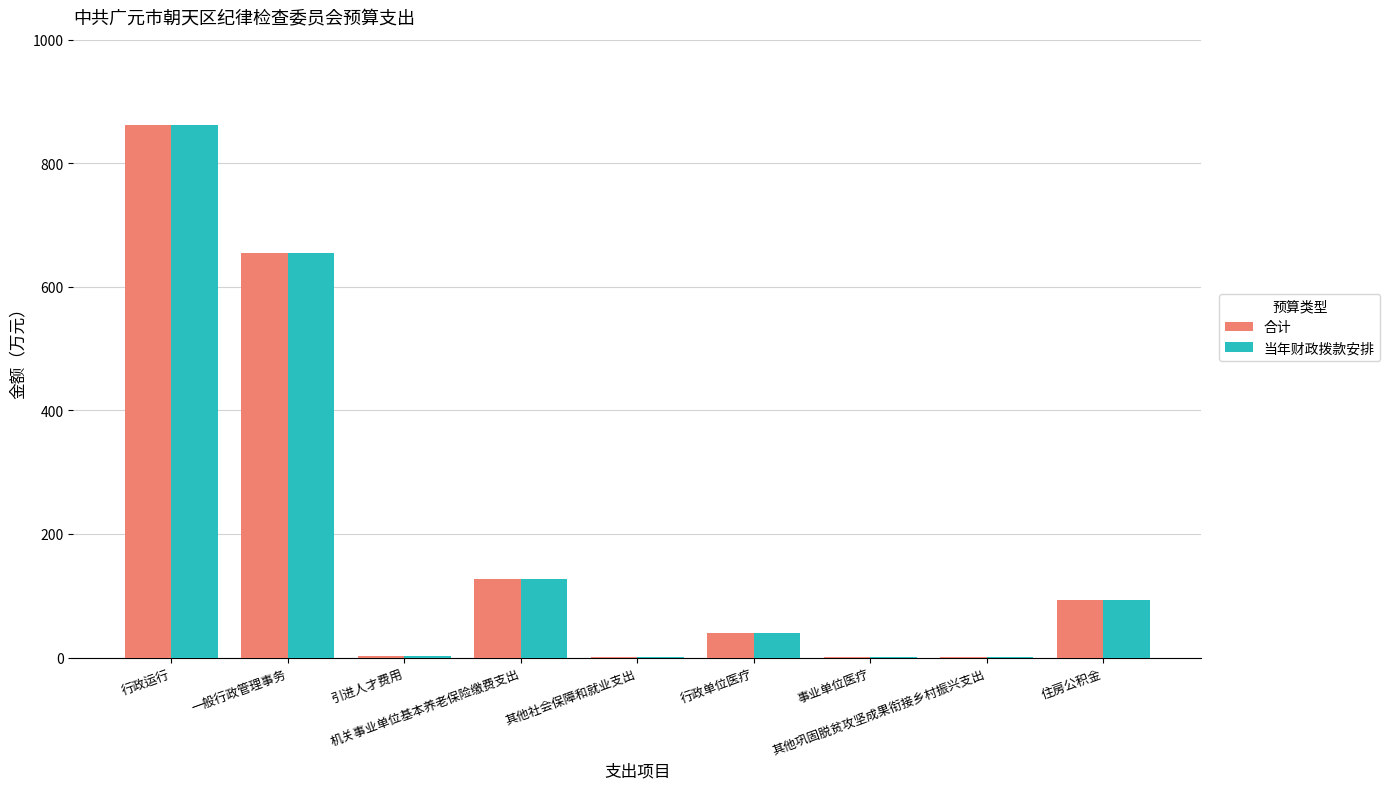

What is the maximum value for 合计?

862.6